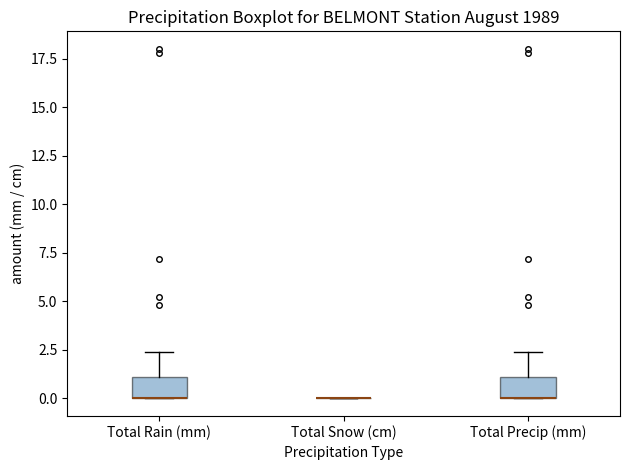

Reading left to right, read every box against the y-axis: the position of its median line, the range the box covers, and the ends of its whiskers. The values are not printed on the chart, so give them approximately, as read against the axis.

Total Rain (mm): median 0.0 (drawn on the box's lower edge), box 0.0 to 1.0, whiskers 0.0 to 2.5
Total Snow (cm): box collapsed to a line at 0.0, whiskers 0.0 to 0.0
Total Precip (mm): median 0.0 (drawn on the box's lower edge), box 0.0 to 1.0, whiskers 0.0 to 2.5